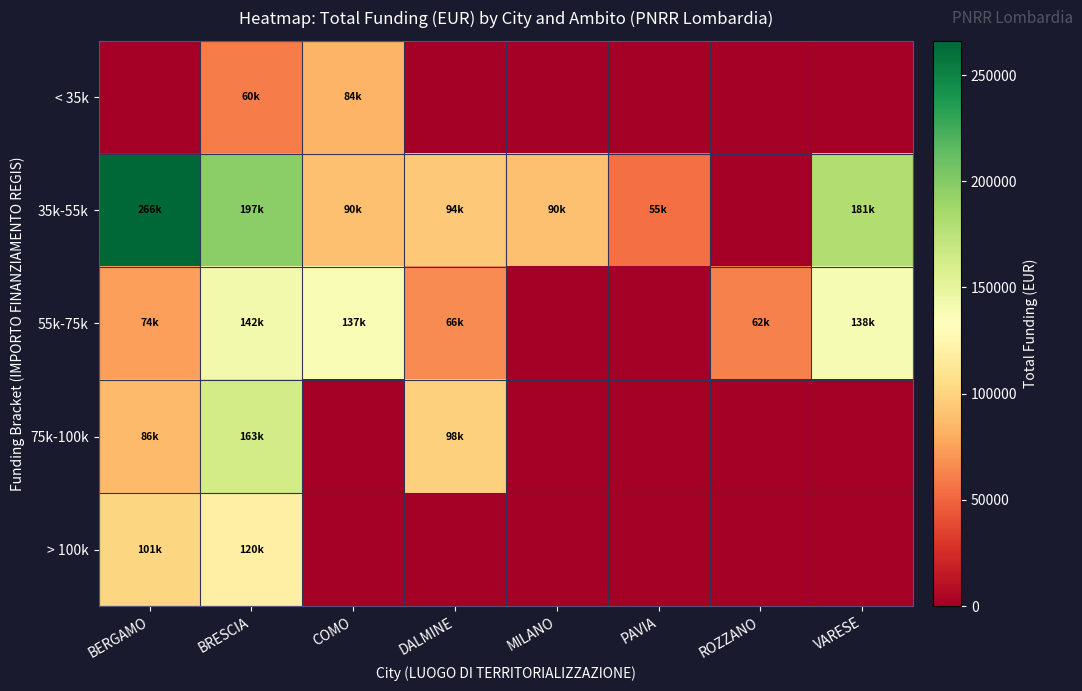

Which has a higher value, MILANO or DALMINE?

MILANO